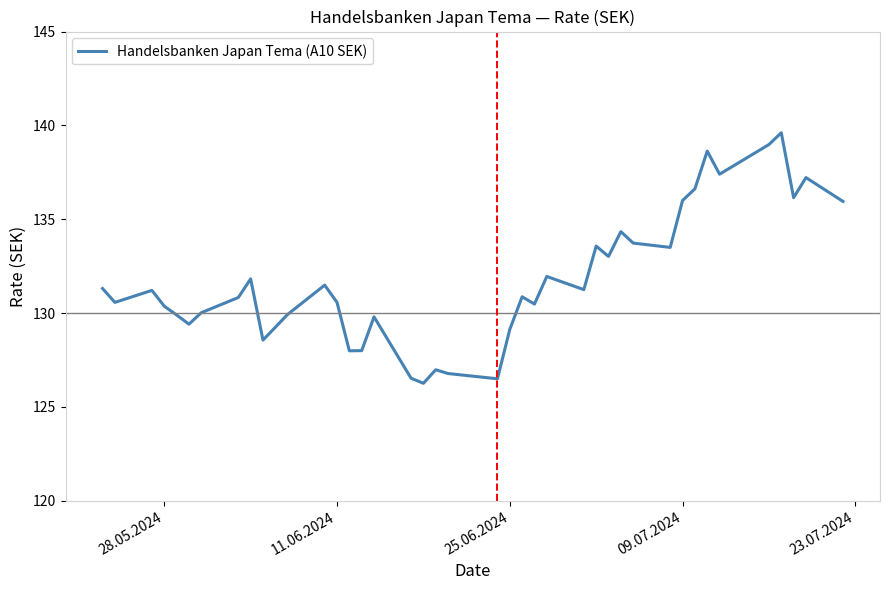

What is the smallest value displayed?

126.3